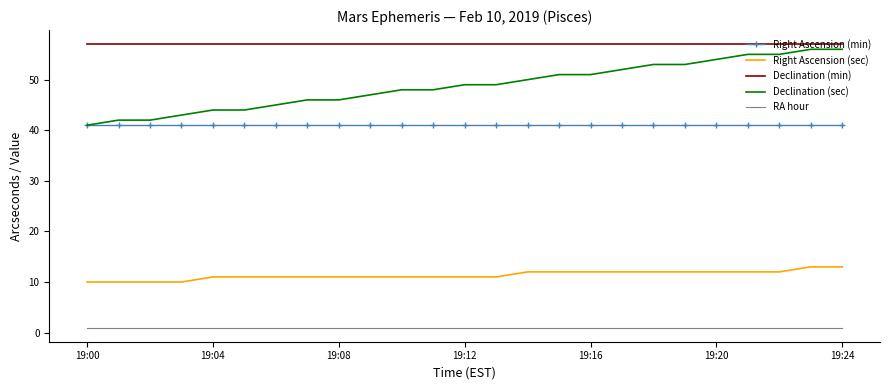

Reading left to right, list all the values displayed in this chart.

Right Ascension (min): 41	41	41	41	41	41	41	41	41	41	41	41	41	41	41	41	41	41	41	41	41	41	41	41	41
Right Ascension (sec): 10	10	10	10	11	11	11	11	11	11	11	11	11	11	12	12	12	12	12	12	12	12	12	13	13
Declination (min): 57	57	57	57	57	57	57	57	57	57	57	57	57	57	57	57	57	57	57	57	57	57	57	57	57
Declination (sec): 41	42	42	43	44	44	45	46	46	47	48	48	49	49	50	51	51	52	53	53	54	55	55	56	56
RA hour: 1	1	1	1	1	1	1	1	1	1	1	1	1	1	1	1	1	1	1	1	1	1	1	1	1